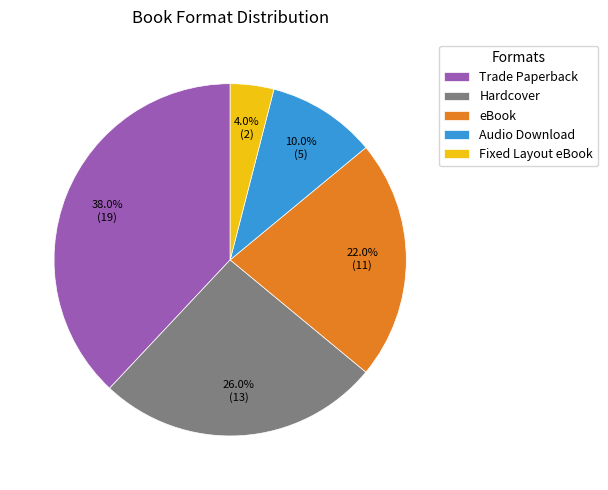

Which has a higher value, Audio Download or Trade Paperback?

Trade Paperback